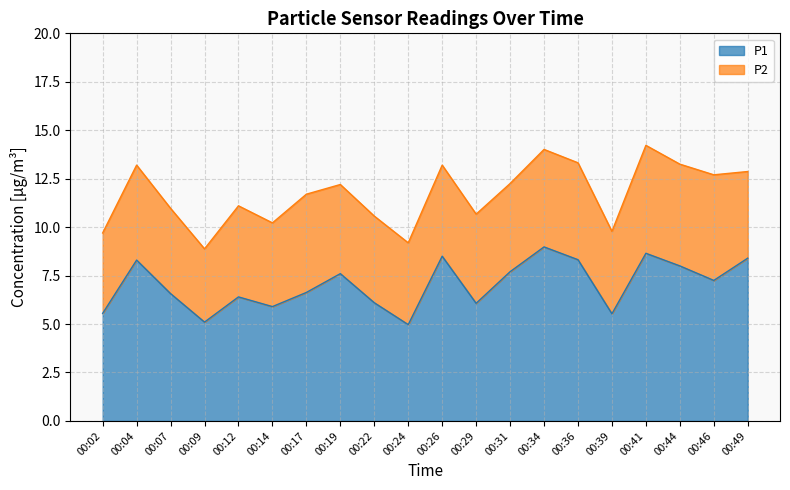

What is the difference between the values at 00:49 and 00:31?

0.7